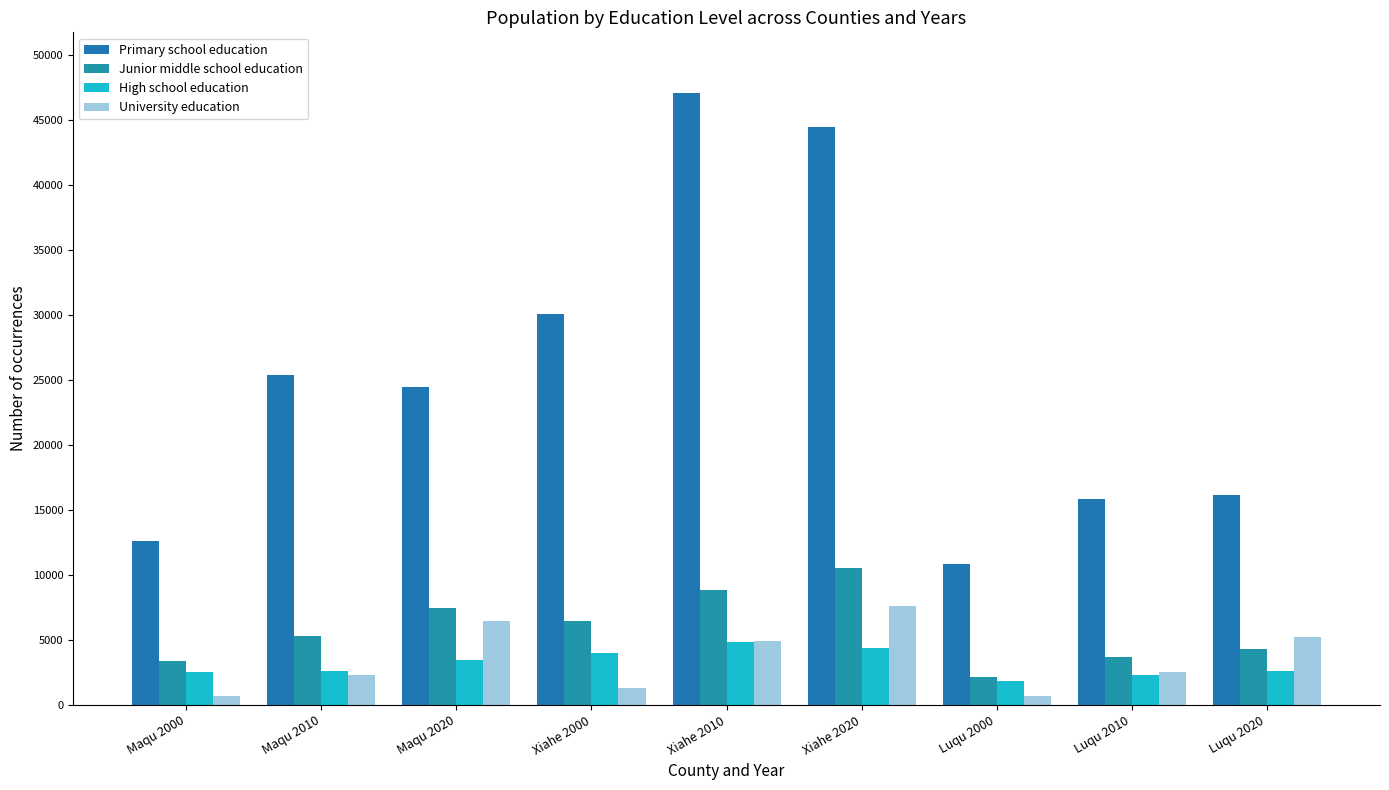

Read the University education value at Maqu 2020, to the nearest 100.

6500